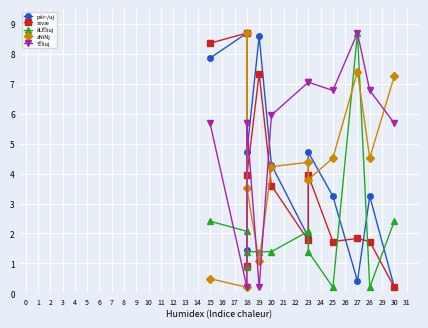

How many interior local valleys does the °ÊÏiuj series have?

3